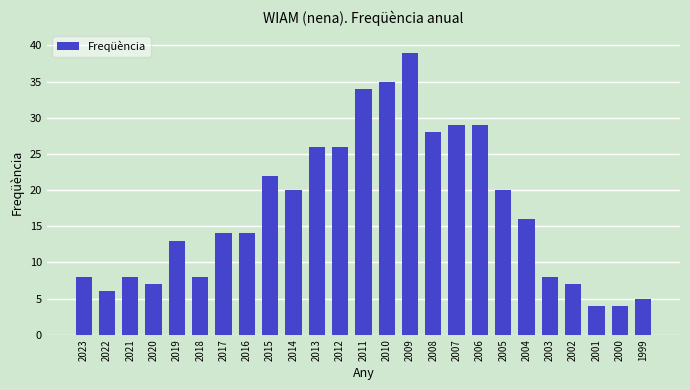

What is the greatest value displayed?

39